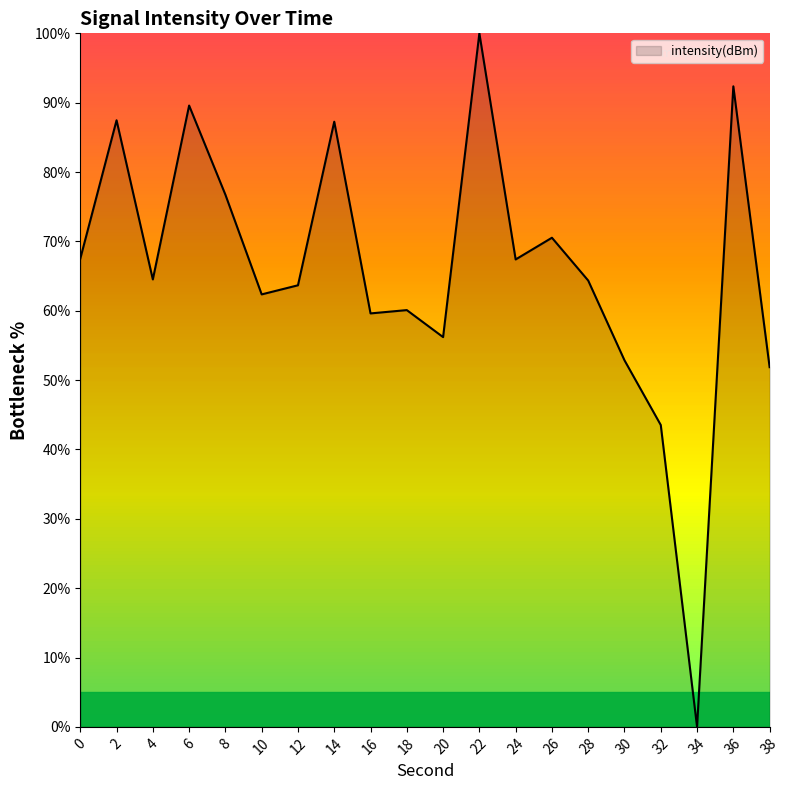

Which category has the lowest value across all series?

34